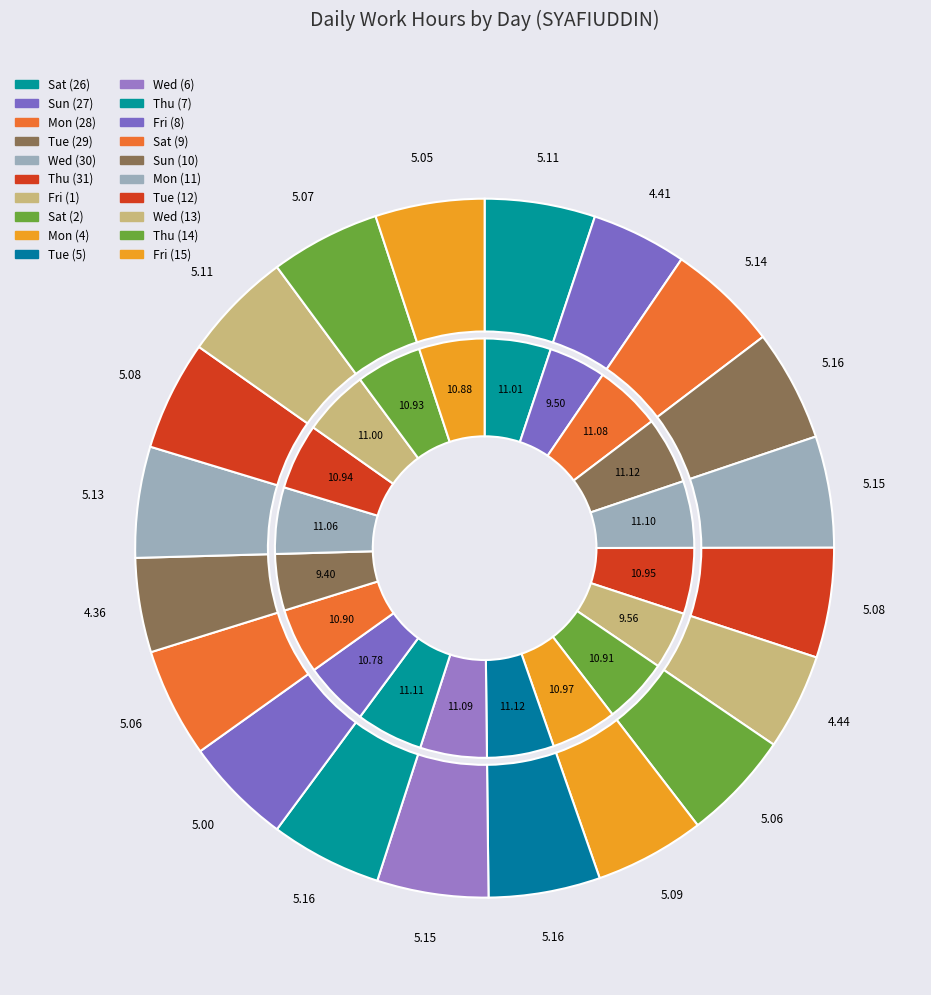

Rank the categories by value from lowest to highest.

Sun (10), Sun (27), Fri (1), Fri (8), Fri (15), Sat (9), Sat (2), Thu (14), Tue (12), Thu (31), Mon (4), Wed (13), Sat (26), Mon (11), Mon (28), Wed (6), Wed (30), Thu (7), Tue (29), Tue (5)